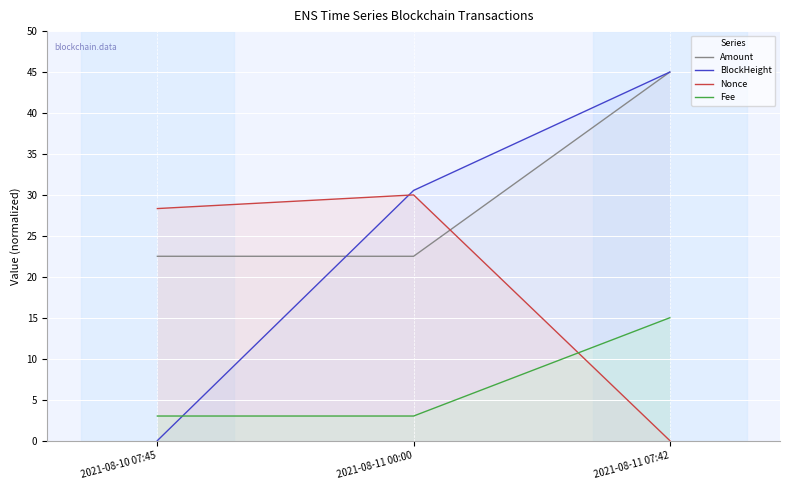

What are all the series names shown in the legend?

Amount, BlockHeight, Nonce, Fee